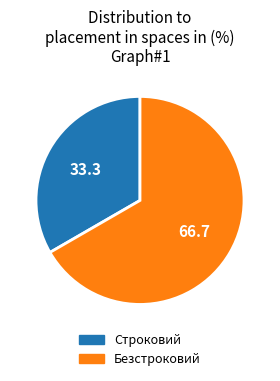

The Строковий slice represents 33% of the pie. True or false?

True